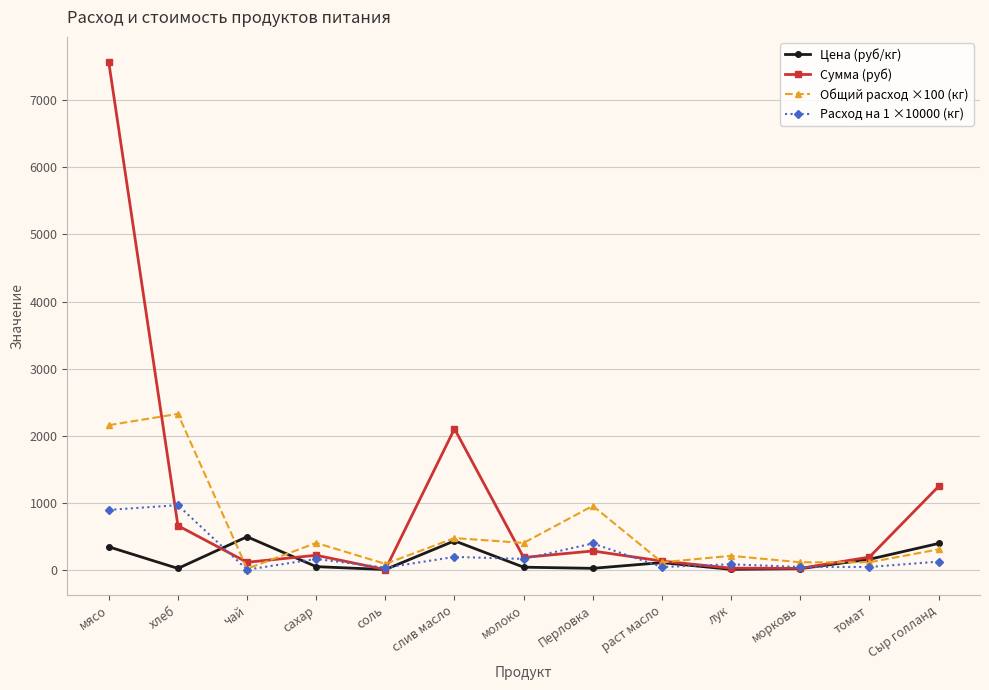

Count the number of categories in the chart.

13